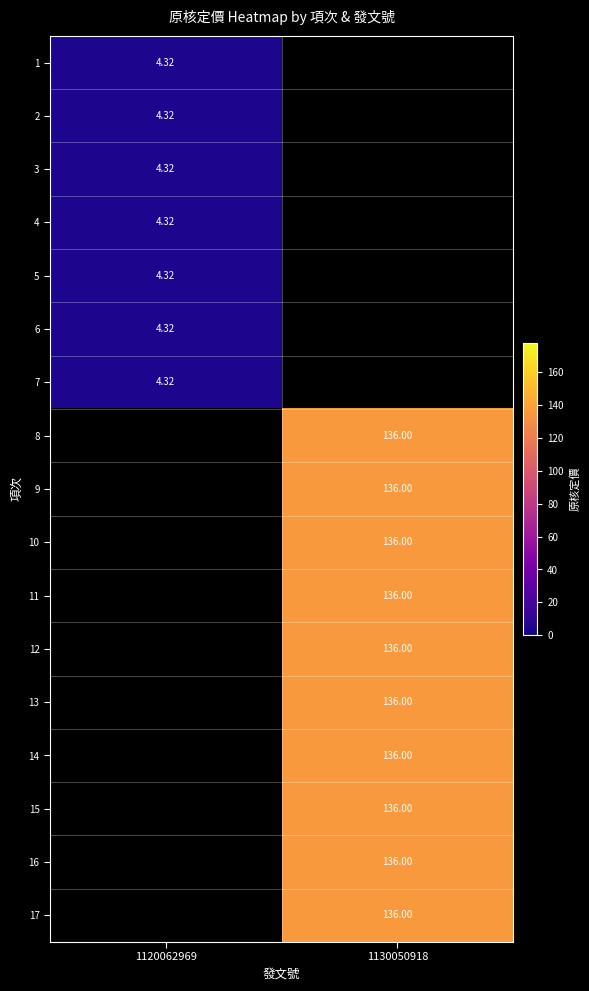

At how many categories does at least one series exceed 83?

1